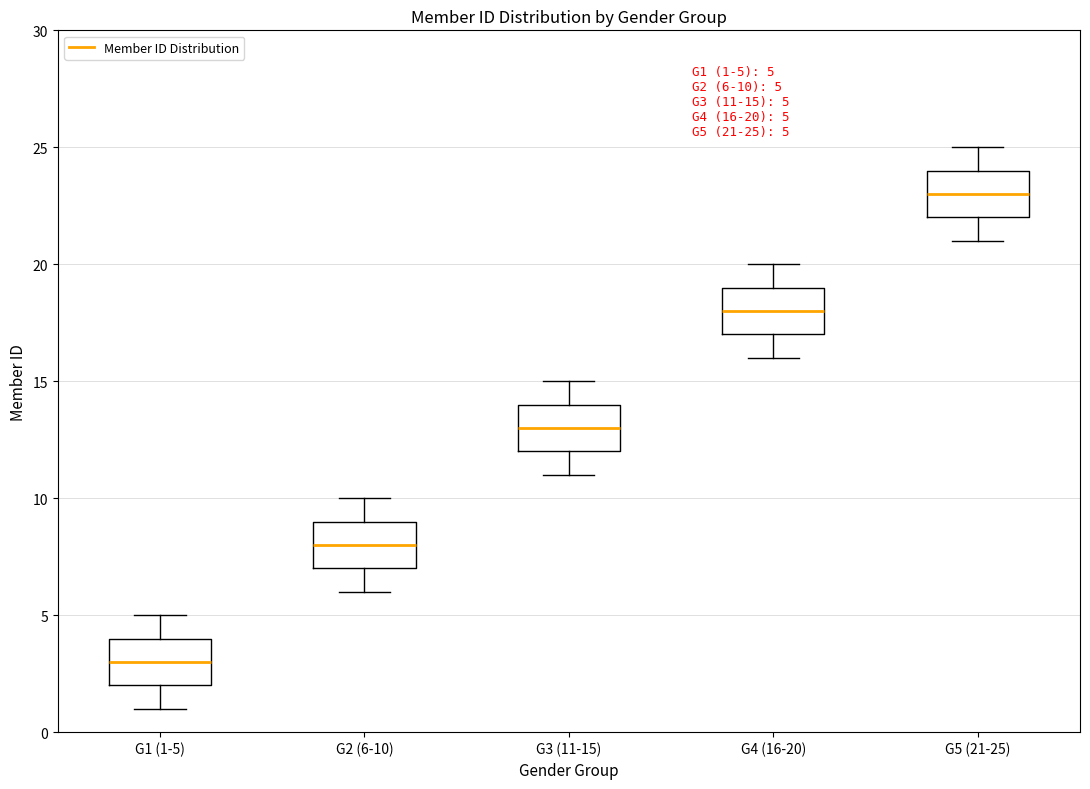

Which box has the highest median line?

G5 (21-25)